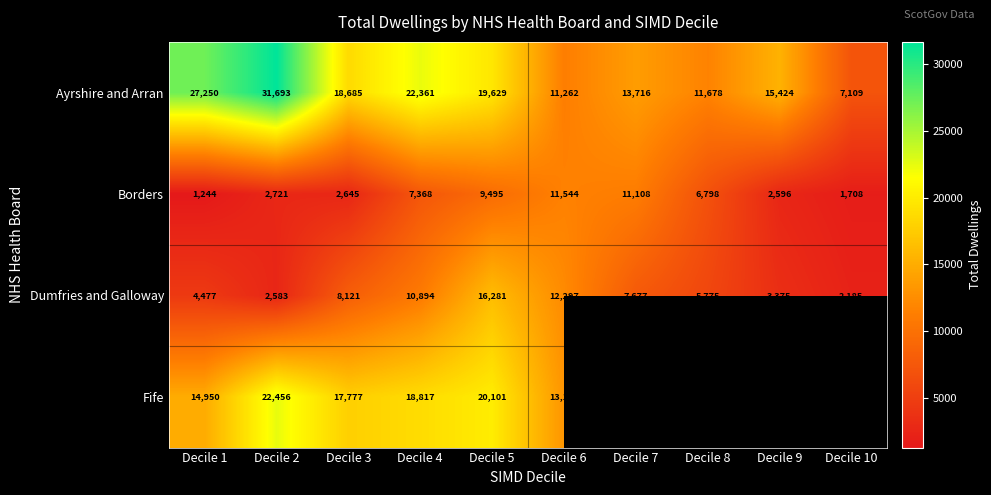

What is the maximum value shown in the chart?

31693.0